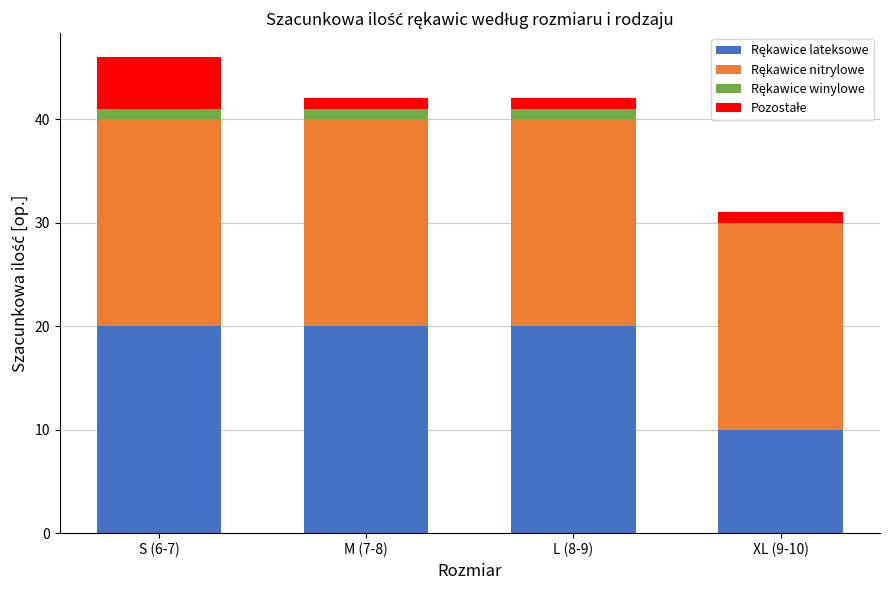

At which category is the sum across all series the highest?

S (6-7)